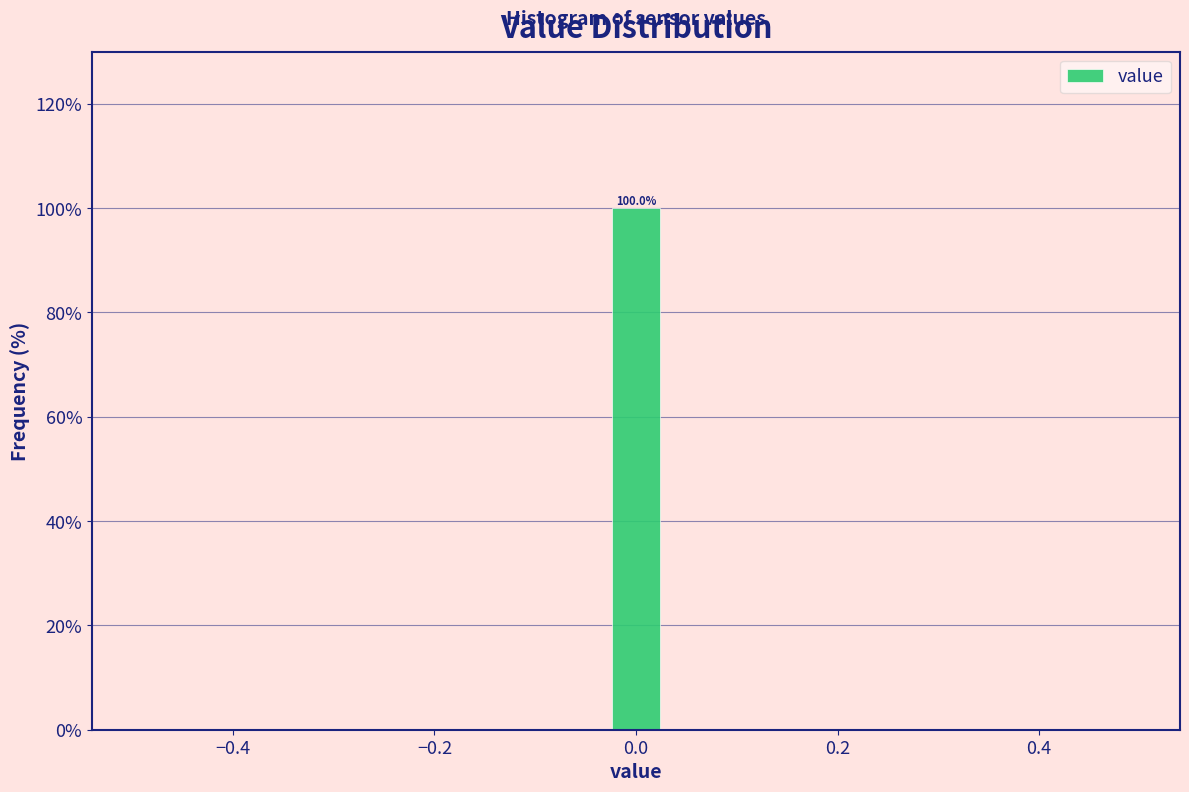

Around what value on the x-axis is the tallest bar? Give the approximate position of its centre, as read against the axis.

0.00